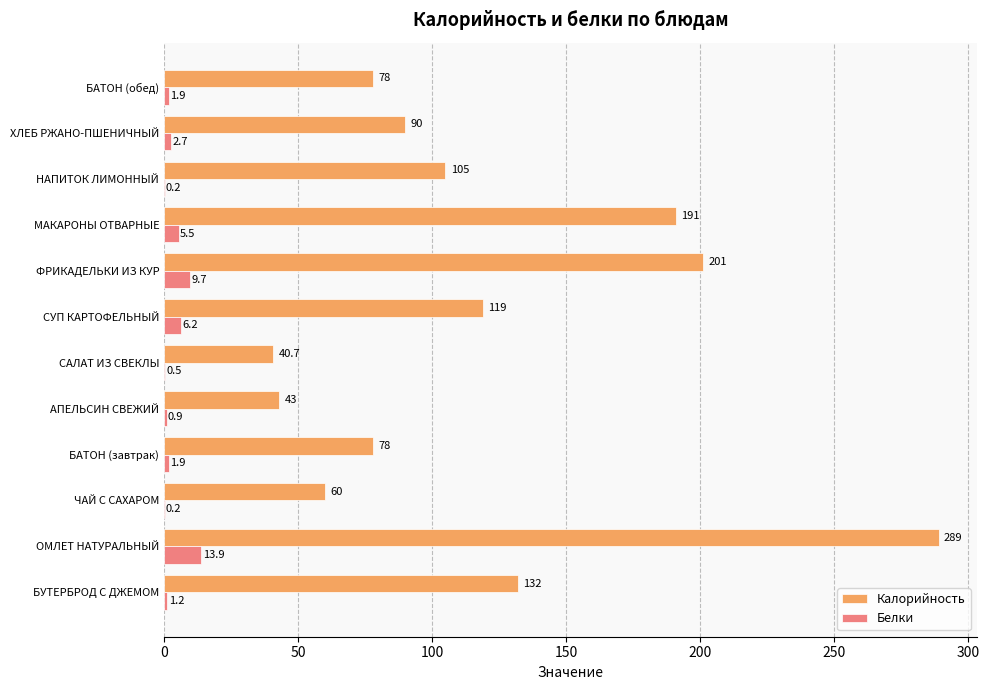

At which category is the sum across all series the highest?

ОМЛЕТ НАТУРАЛЬНЫЙ